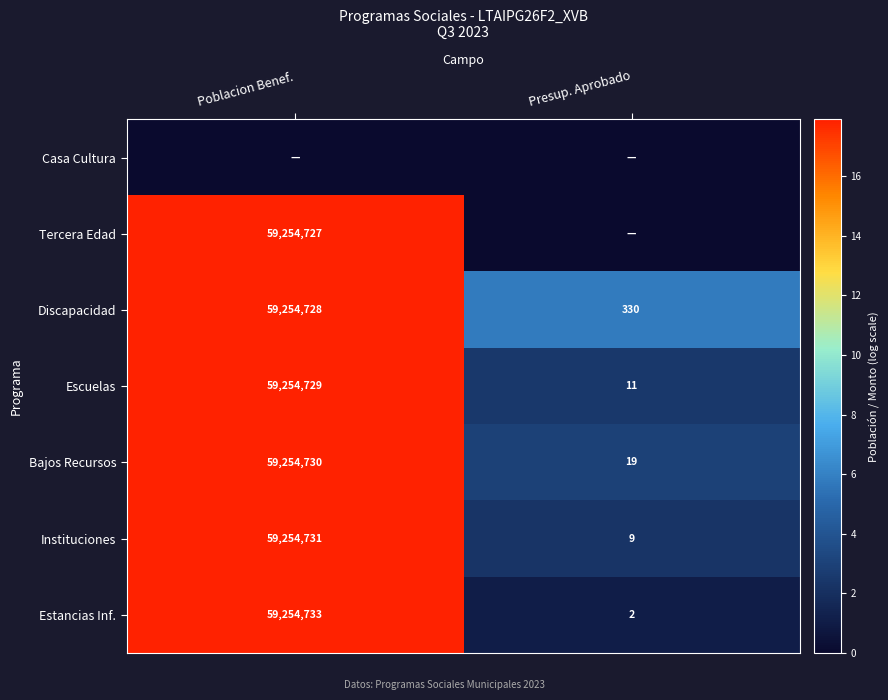

How many values in the Discapacidad series are below 59254728?

1